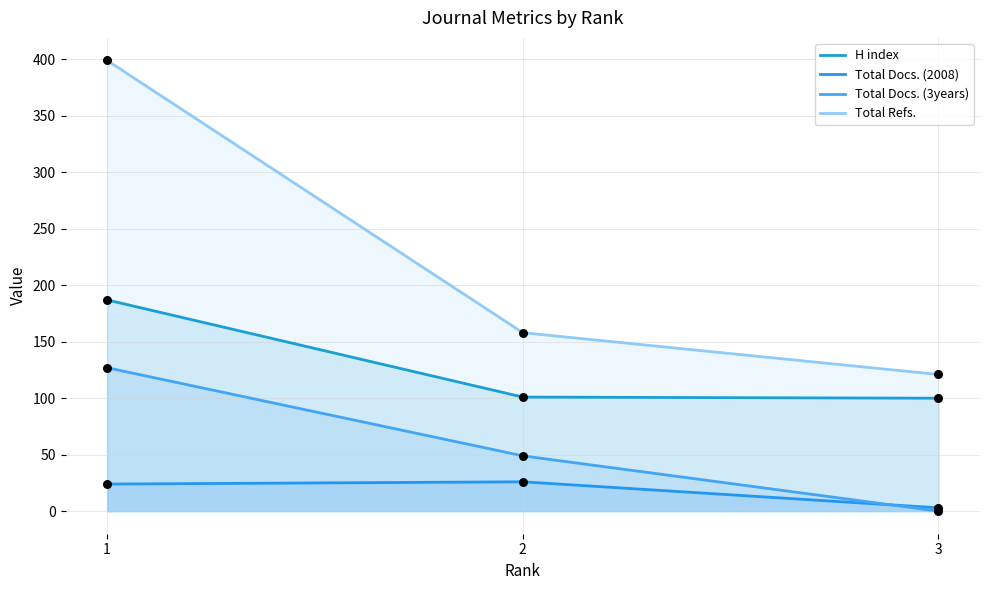

Which series reaches the minimum Y coordinate?

Total Docs. (3years)